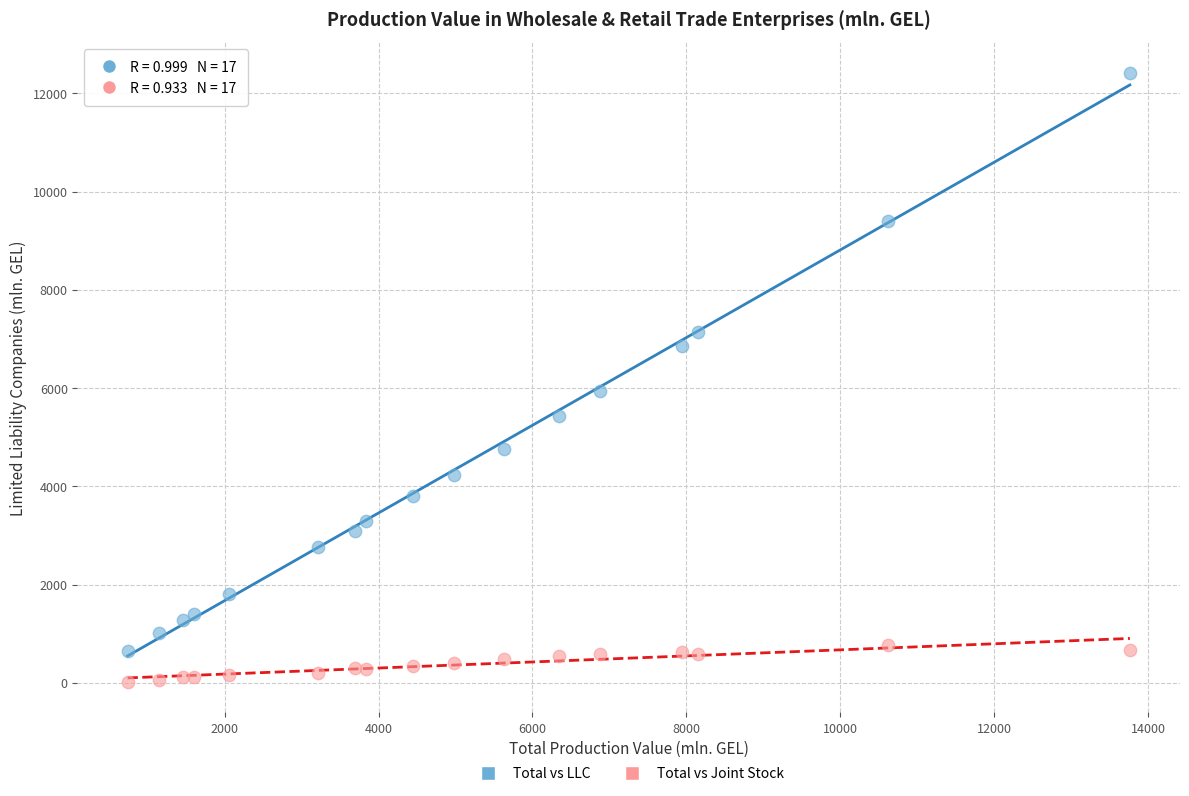

Which series reaches the minimum Y coordinate?

Total vs Joint Stock